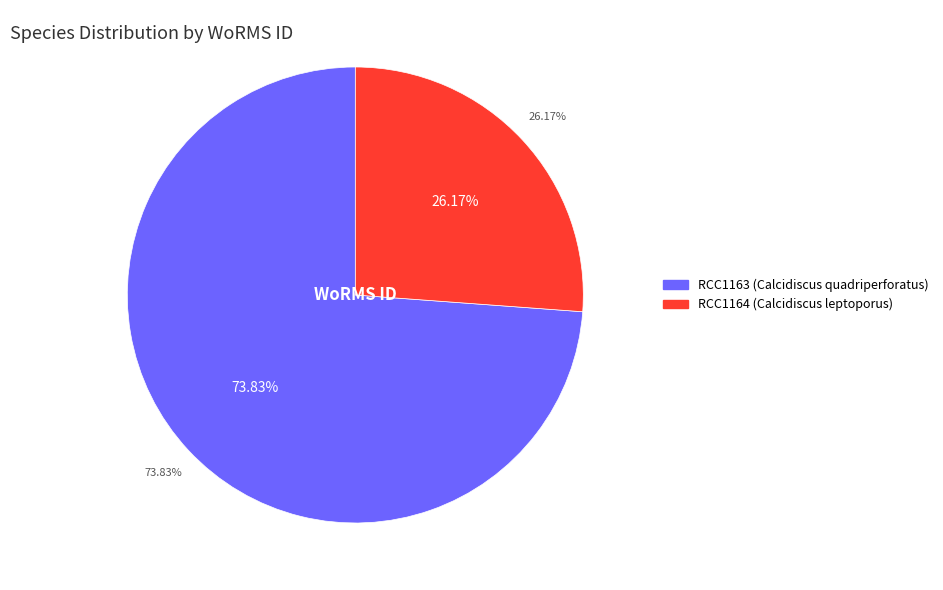

What is the total percentage of RCC1163 (Calcidiscus quadriperforatus) and RCC1164 (Calcidiscus leptoporus)?

100.0%